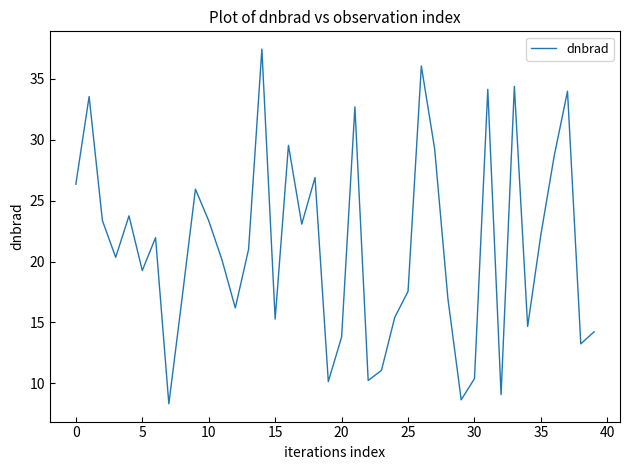

What is the greatest value displayed?

37.5